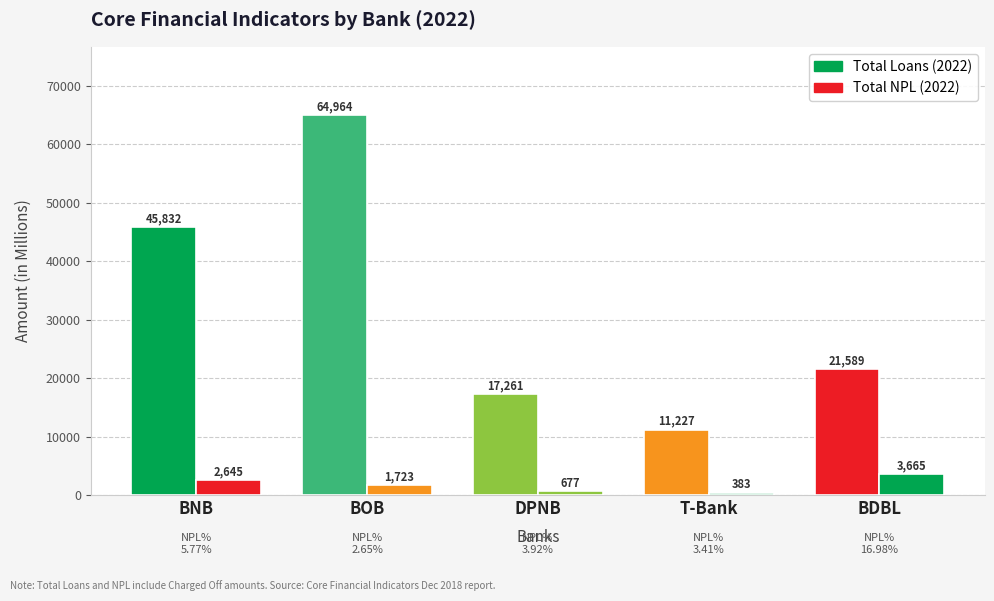

Reading left to right, transcribe all the data shown in this chart.

Total Loans (2022): 45831.7	64964.4	17261.3	11227.0	21589.4
Total NPL (2022): 2645.2	1723.4	677.4	383.1	3665.0